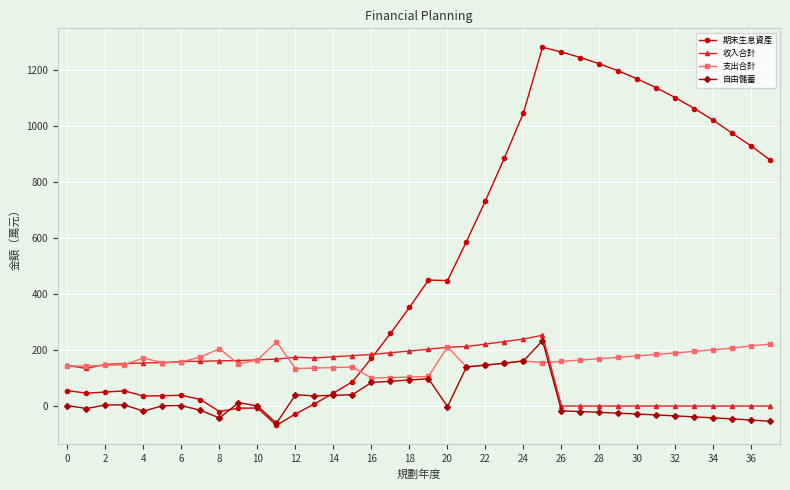

What is the smallest value displayed?

-68.6